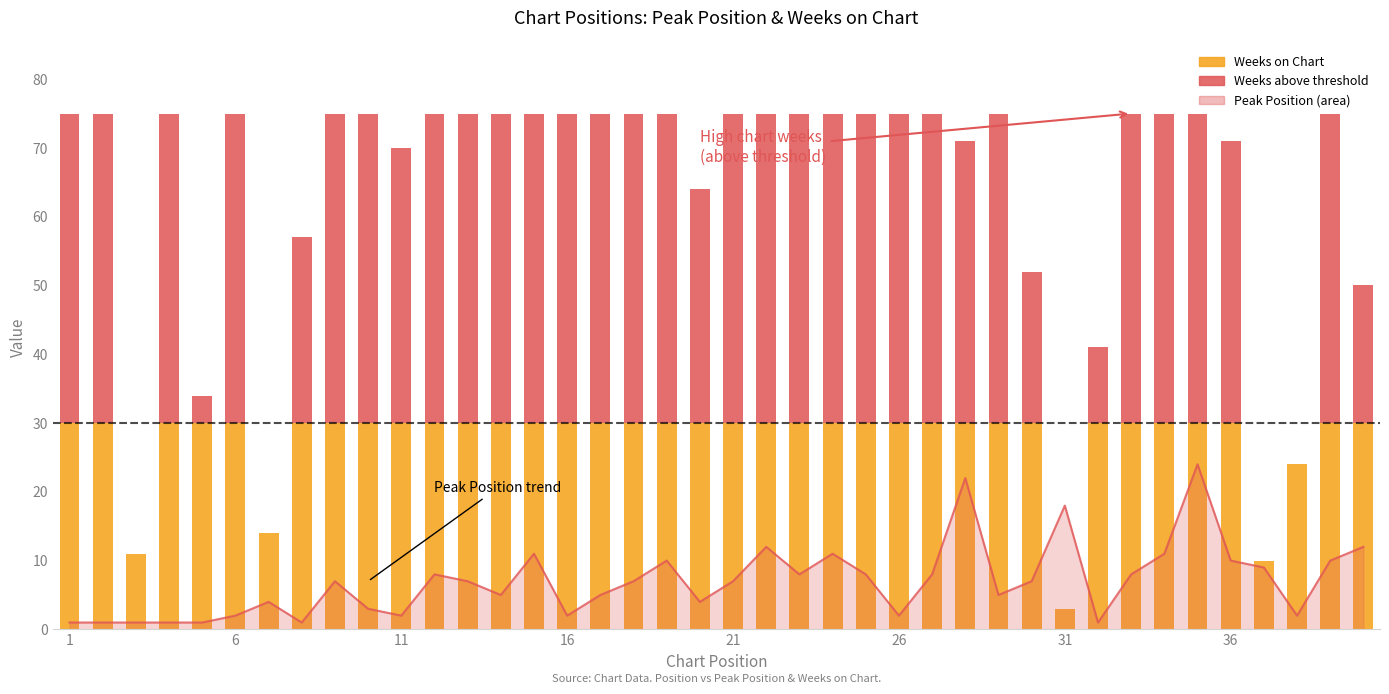

What is the smallest value displayed?

1